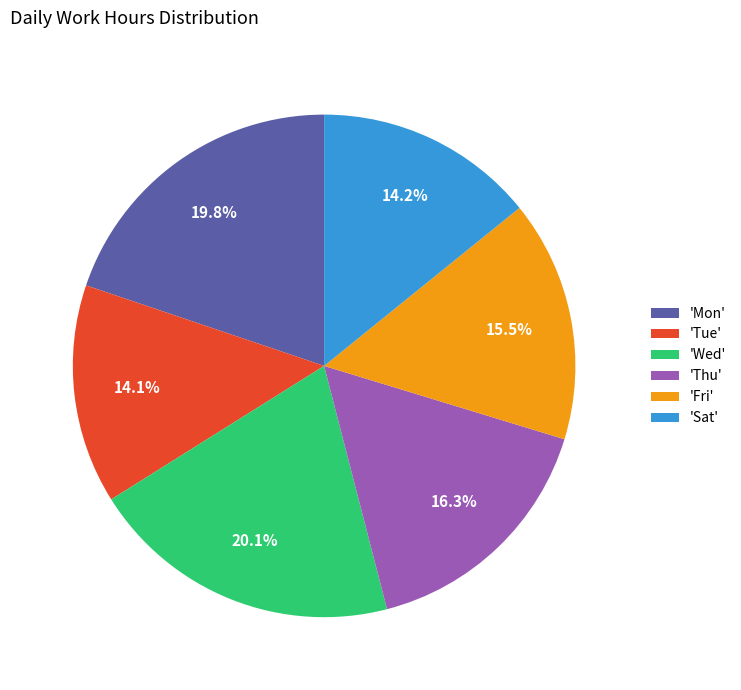

Approximately how many times larger is the value at 'Mon' compared to 'Wed'?

1.0